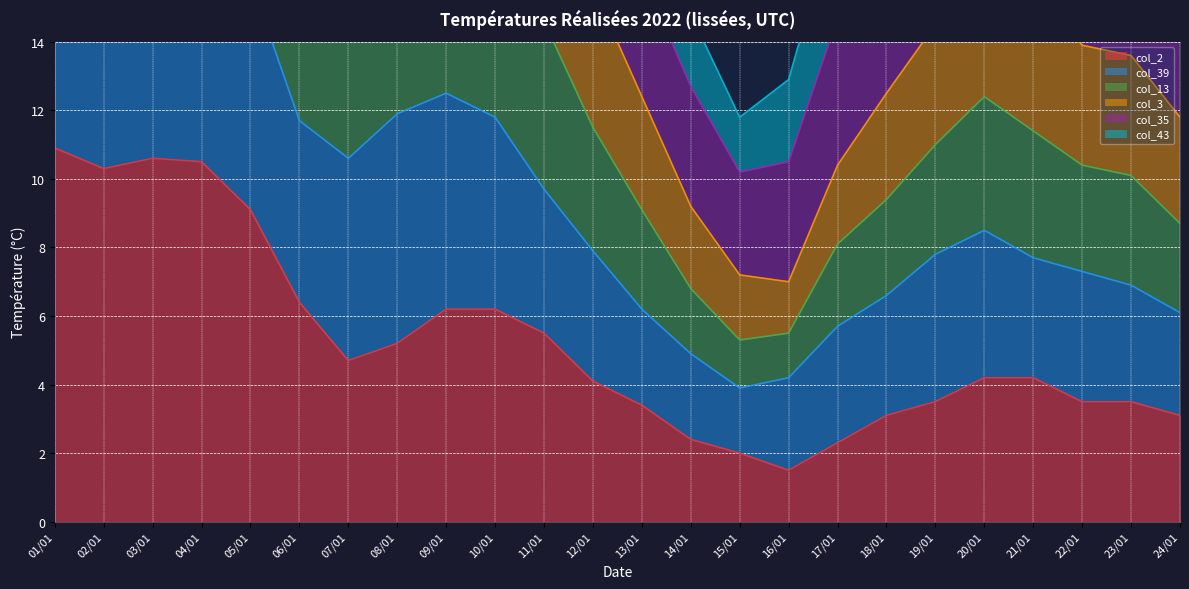

What is the sum of all col_2 values?

126.4